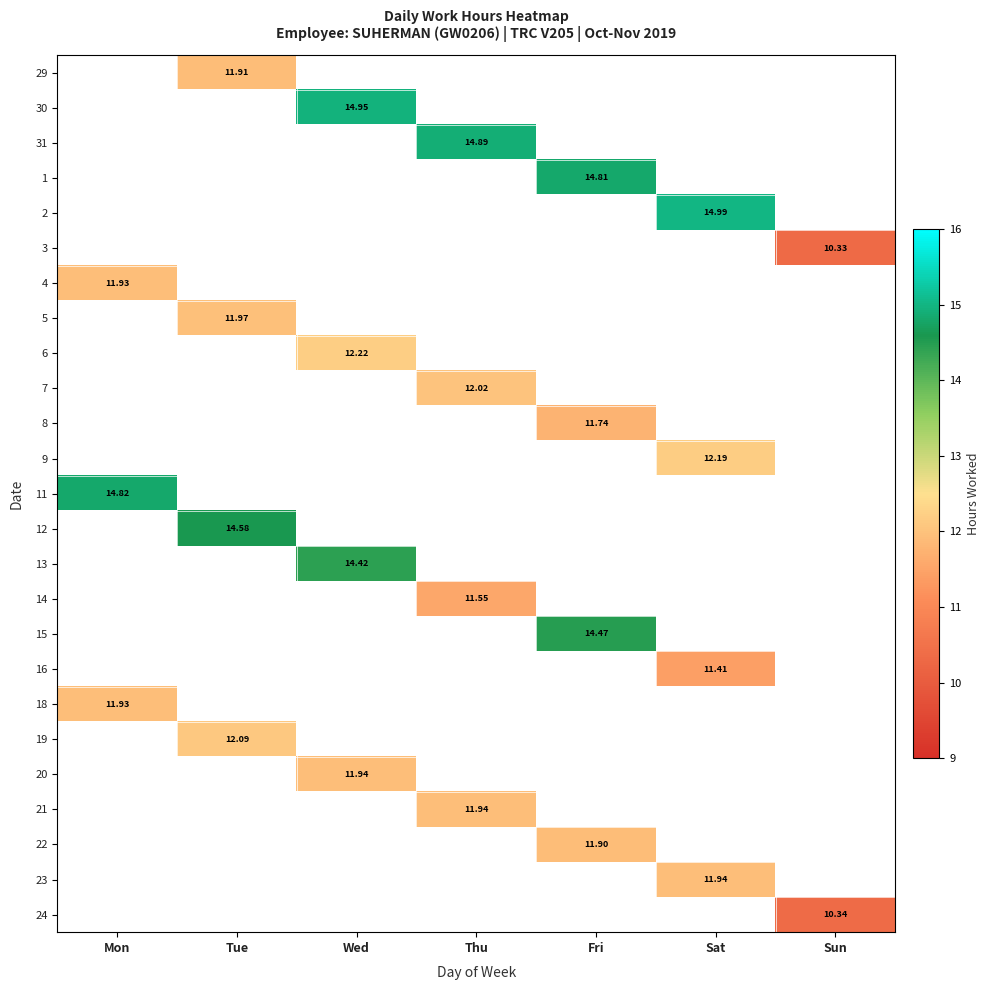

Between Sun and Thu, which is larger?

Thu